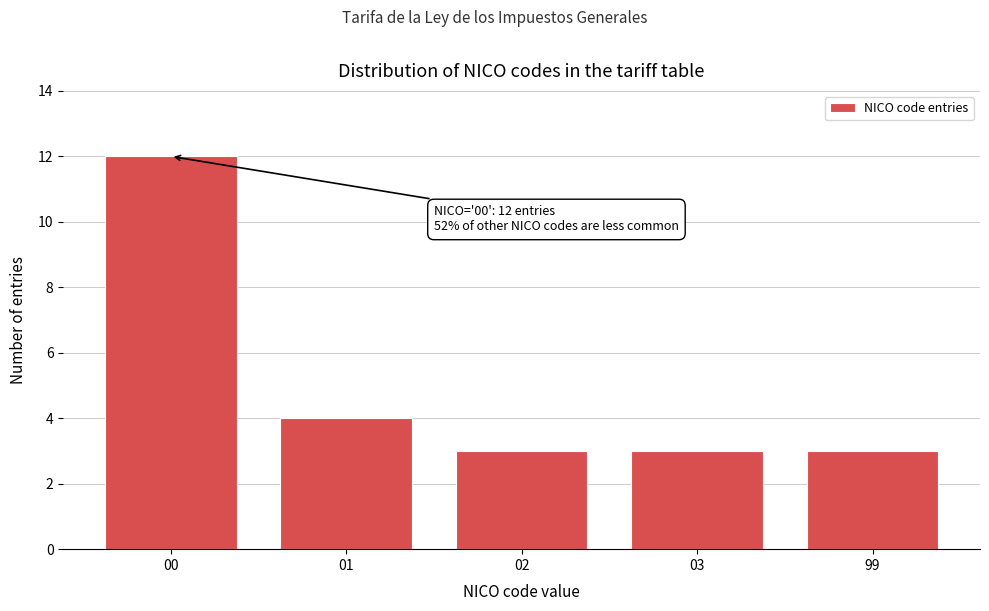

Reading left to right, extract all data points from this chart.

12	4	3	3	3